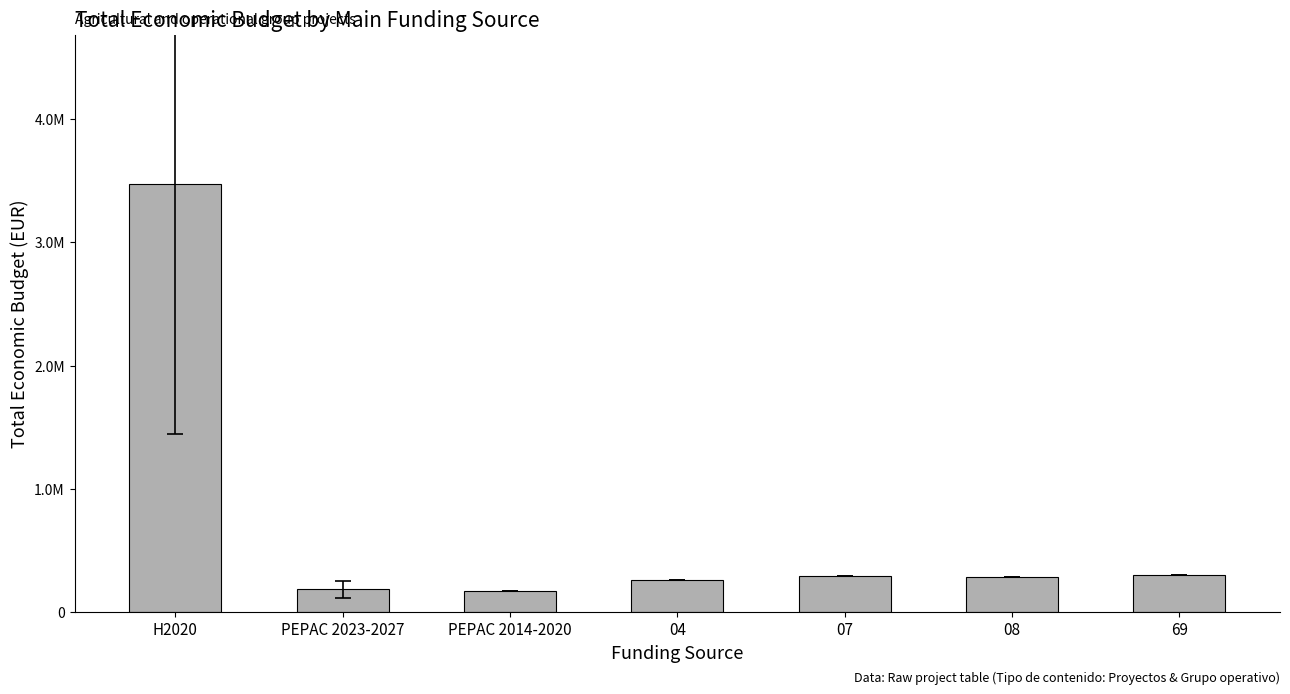

Are the bars horizontal?

No